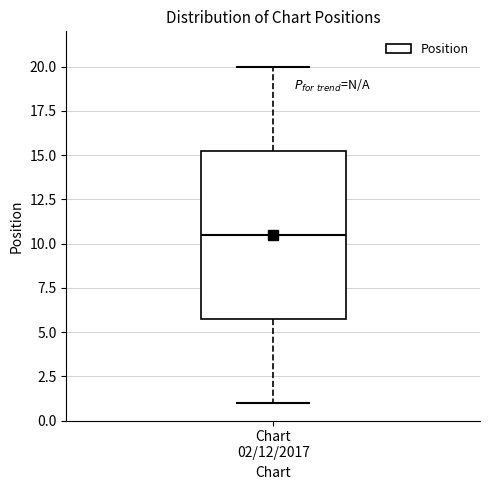

Read this box plot against the y-axis: the position of the median line, the range covered by the box, and the ends of both whiskers. The values are not printed on the chart, so give them approximately, as read against the axis.

median 10.5, box 6.0 to 15.5, whiskers 1.0 to 20.0